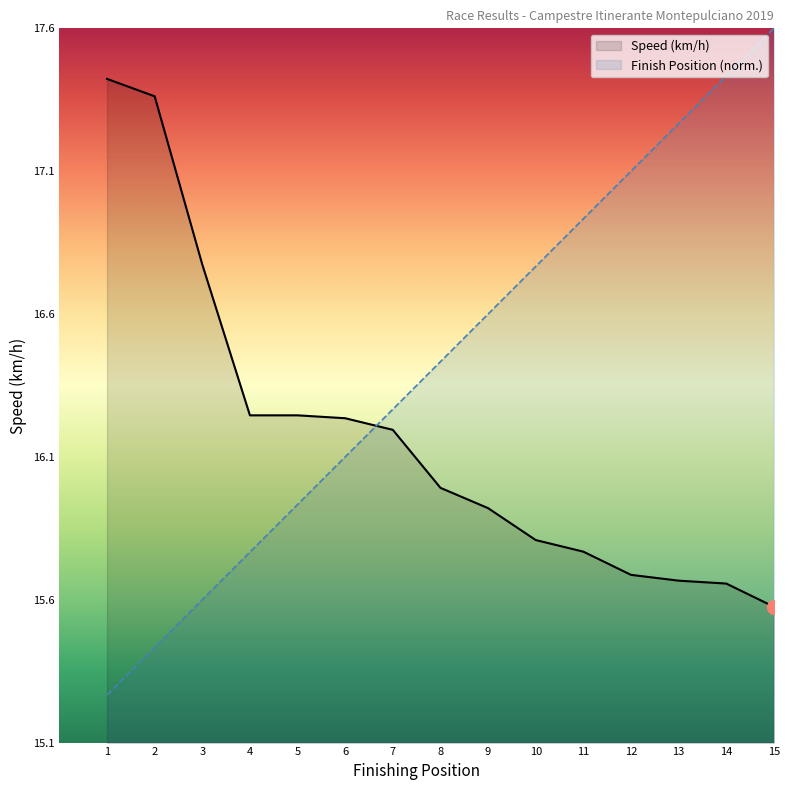

The value of Finish Position at 1 is 15.3. True or false?

True